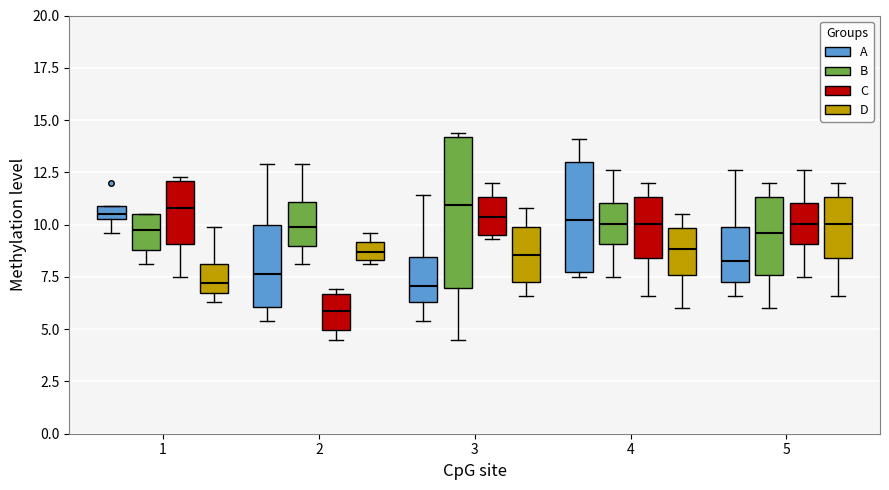

Comparing the boxes themselves (not the whiskers), which one is the tallest?

3 (B)